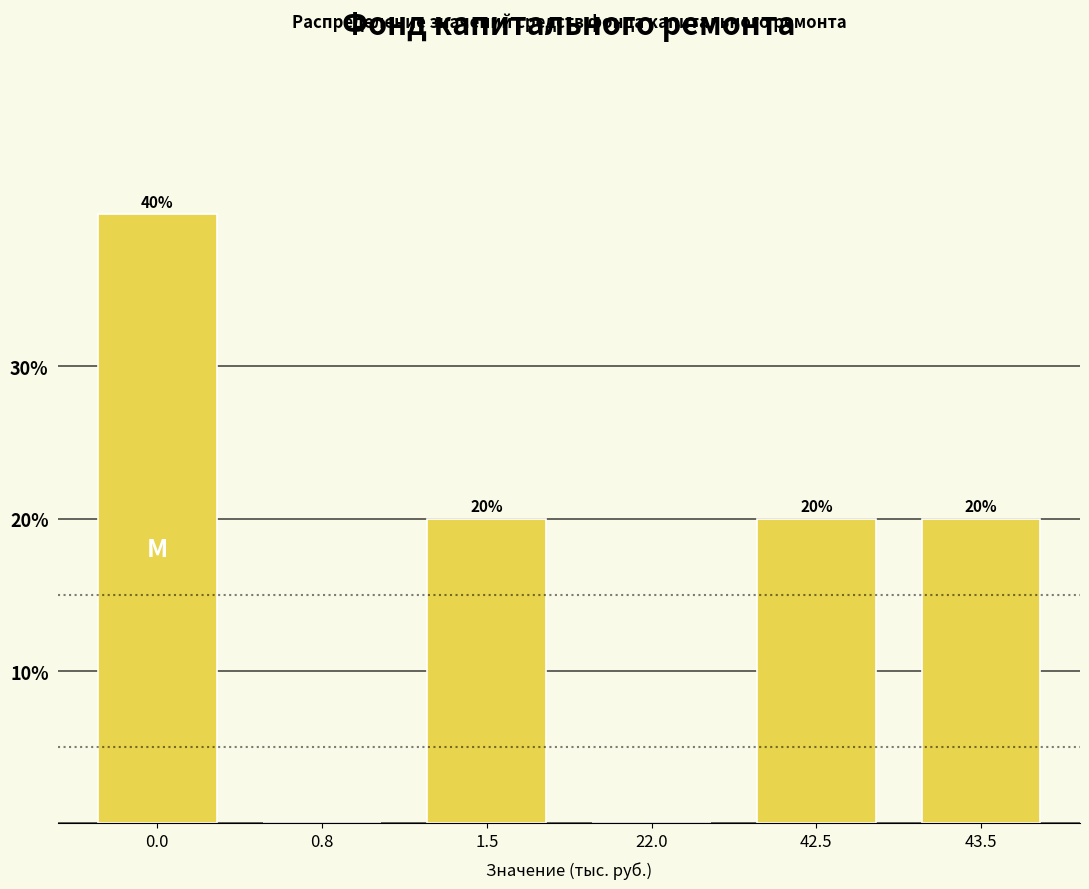

Reading right to left, transcribe all the data shown in this chart.

43.5=20	42.5=20	22.0=0	1.5=20	0.8=0	0.0=40